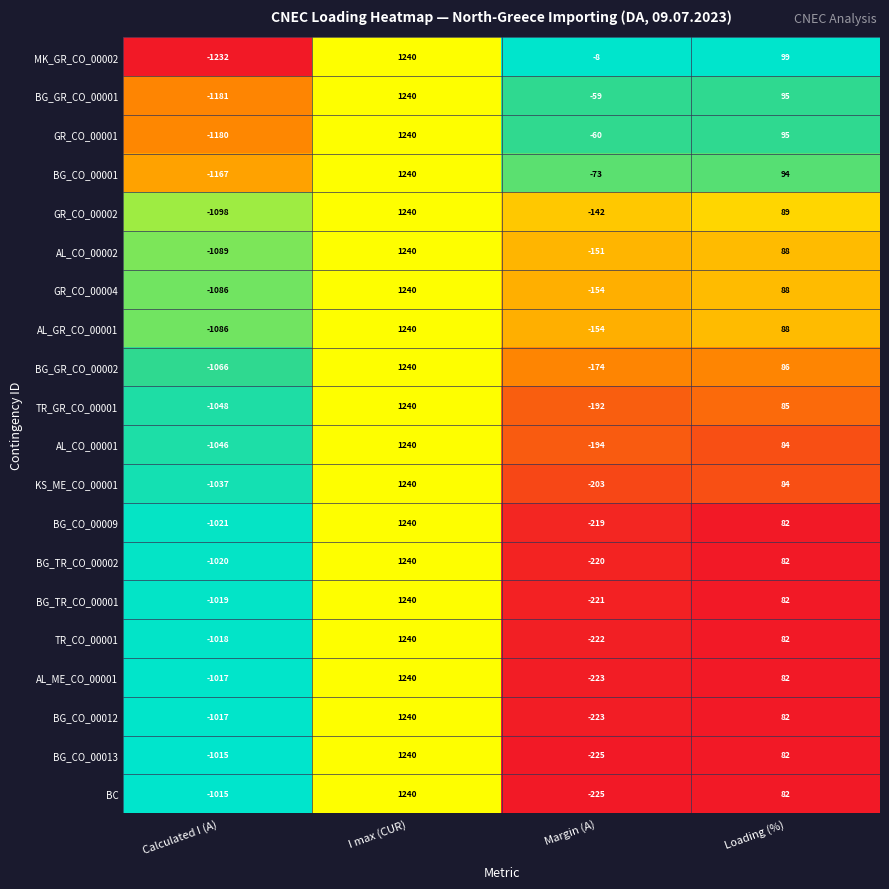

True or false: BG_TR_CO_00001 has a value of -350 at Margin (A).

False